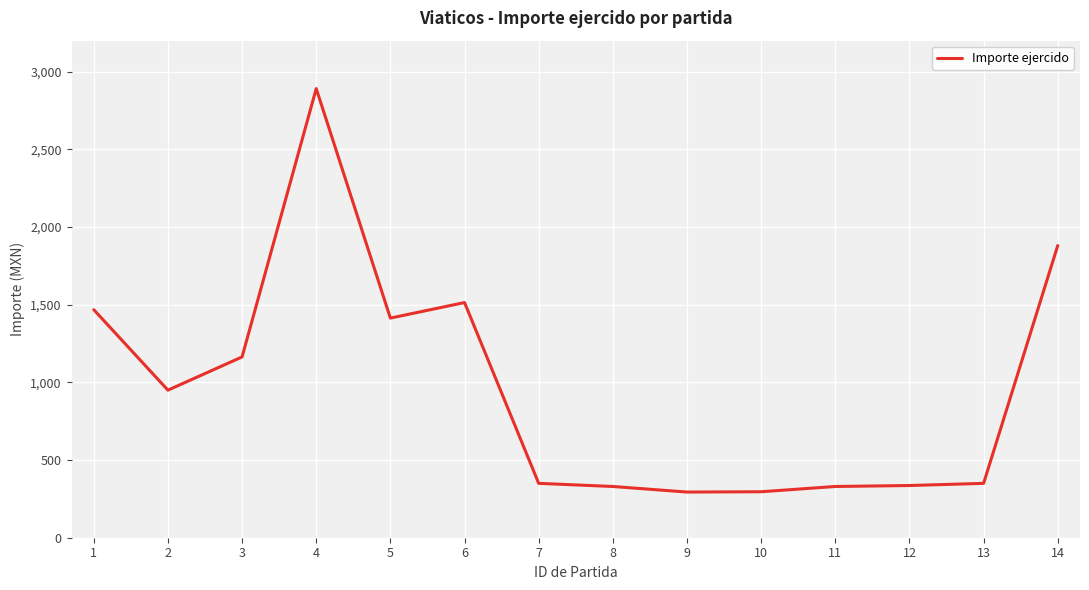

What is the minimum value shown in the chart?

294.0